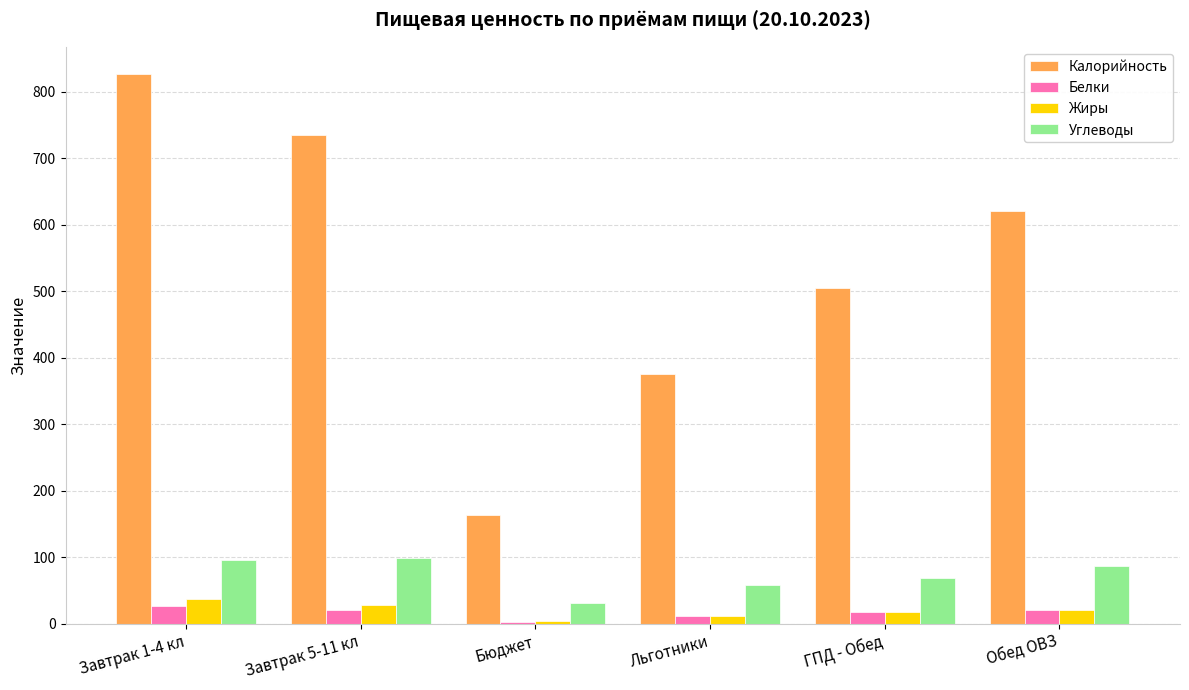

What is the average value of the Калорийность series?

537